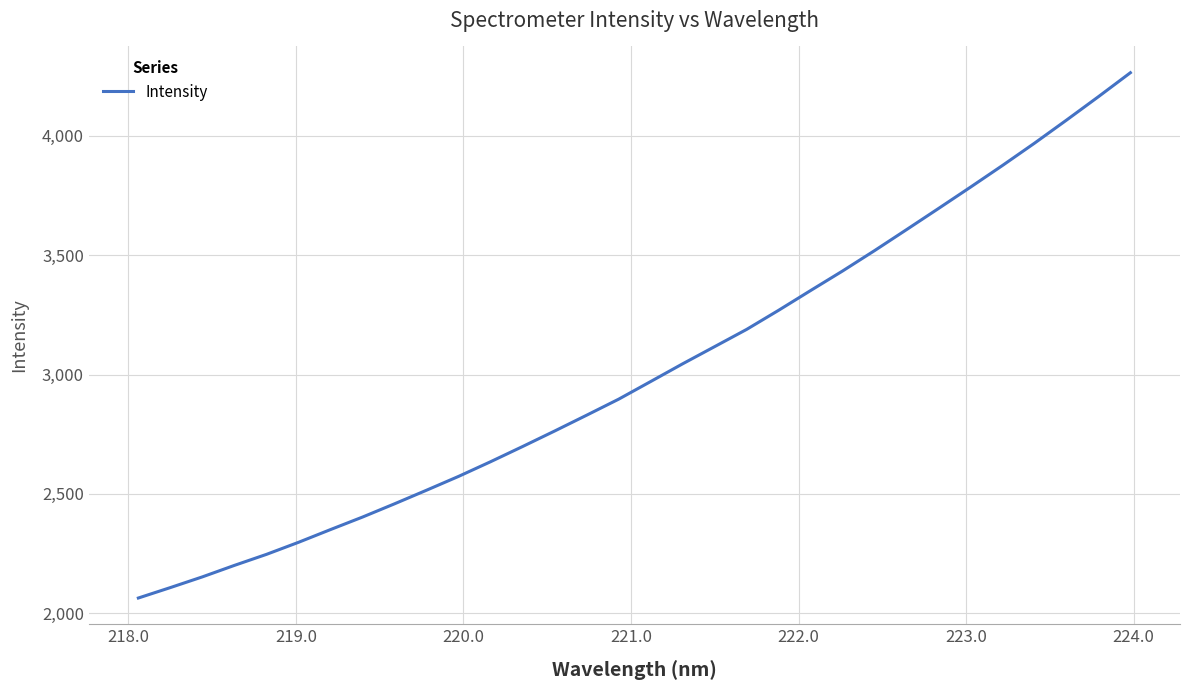

What is the difference between the maximum and minimum values?

2201.1